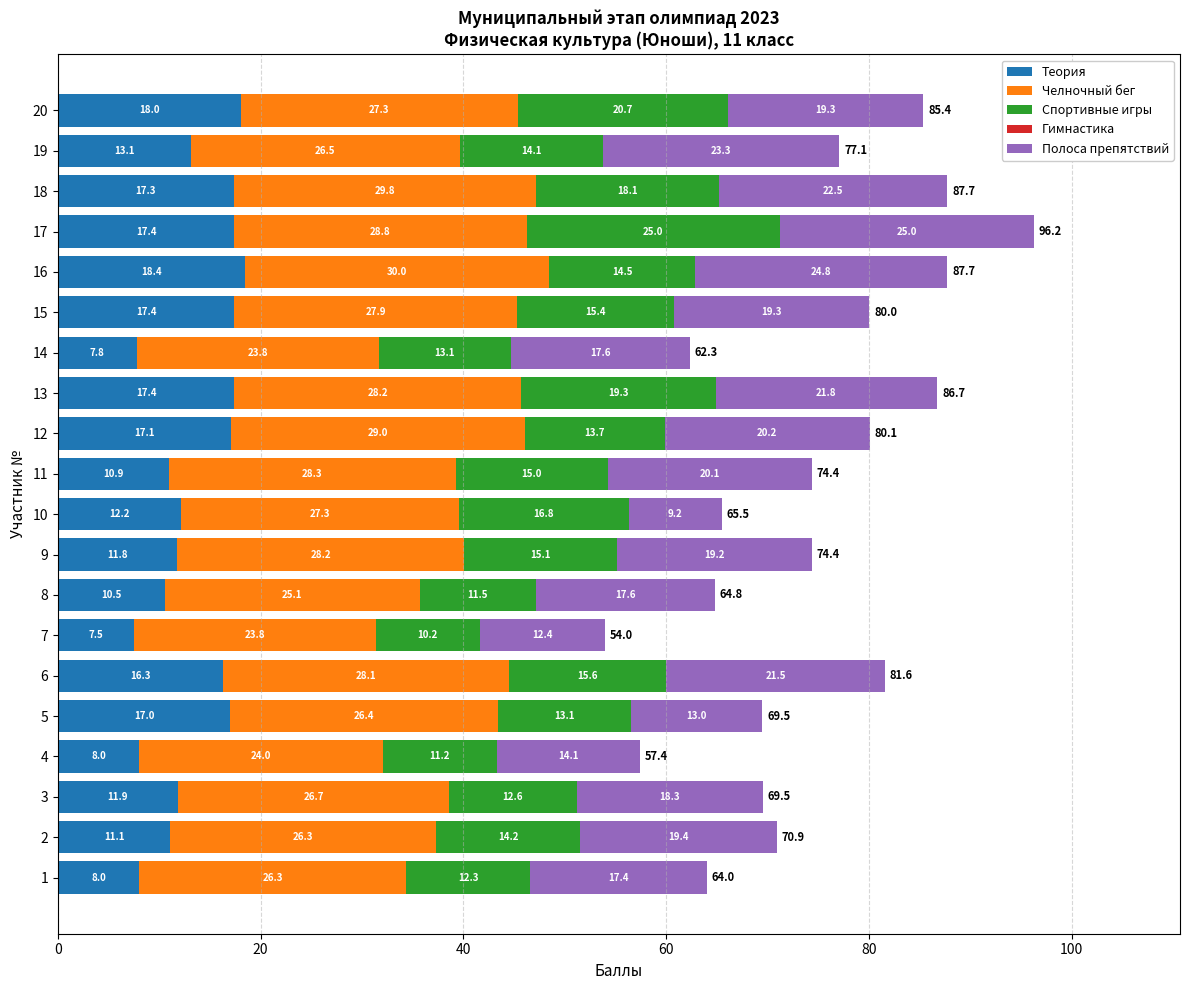

What is the total value across all series at 11?

74.4